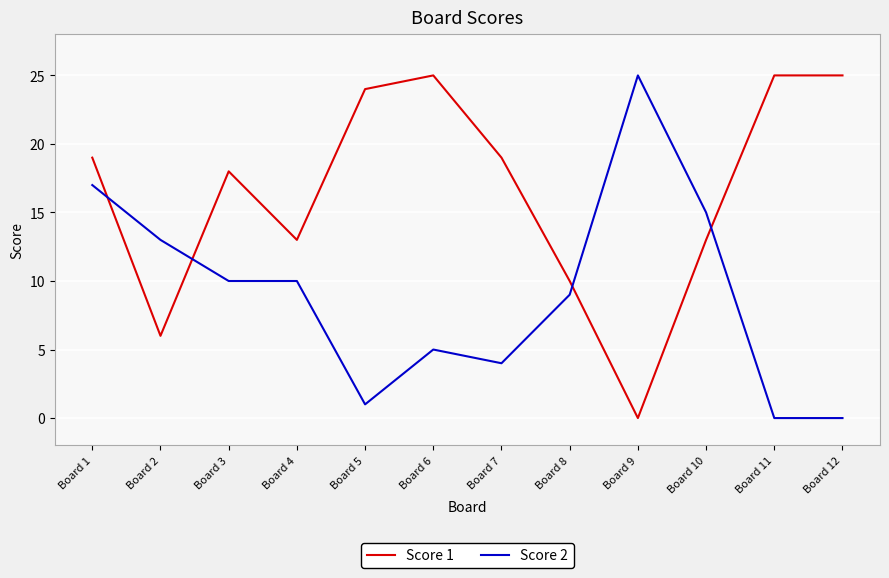

How many categories are shown in the chart?

12